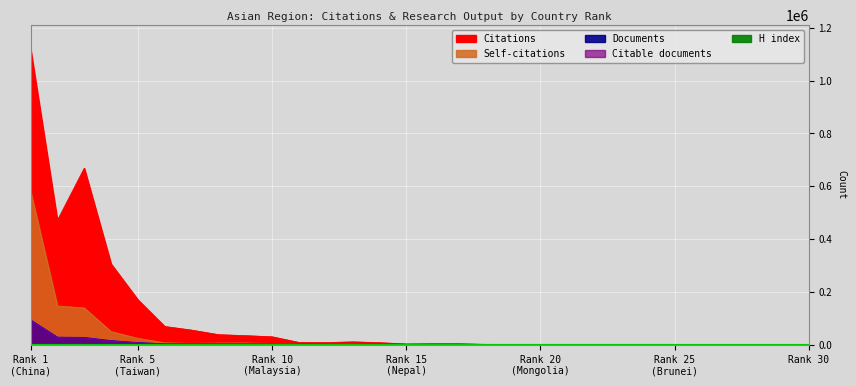

The Citable documents series shows 5 at Bhutan. True or false?

False